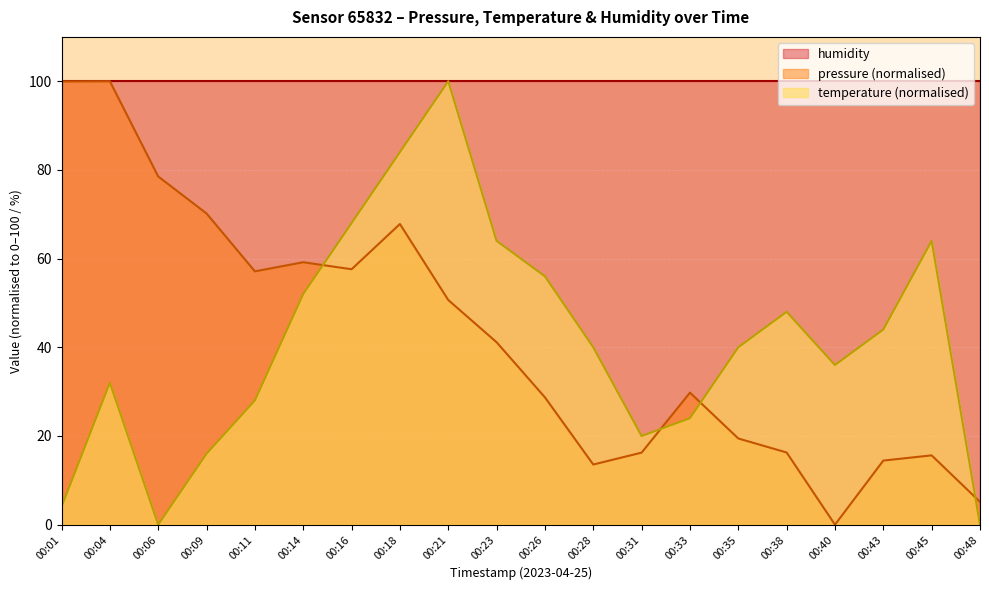

Which series changed the most between 00:14 and 00:18?

temperature (normalised)